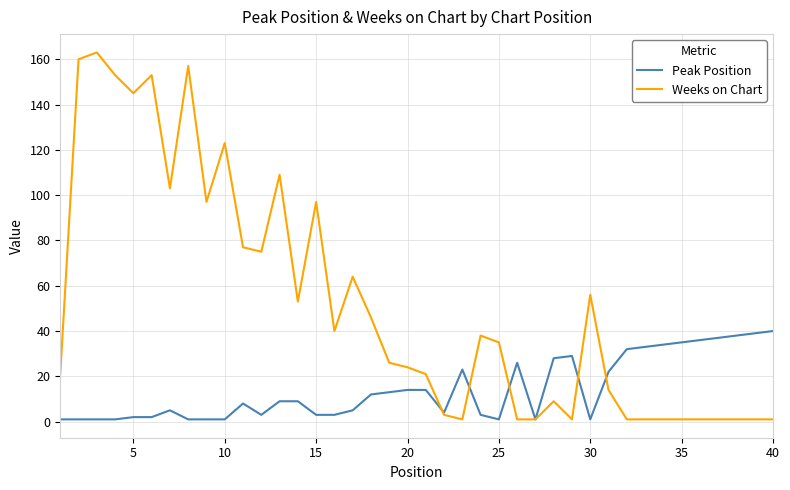

Which series has the largest total across all categories?

Weeks on Chart